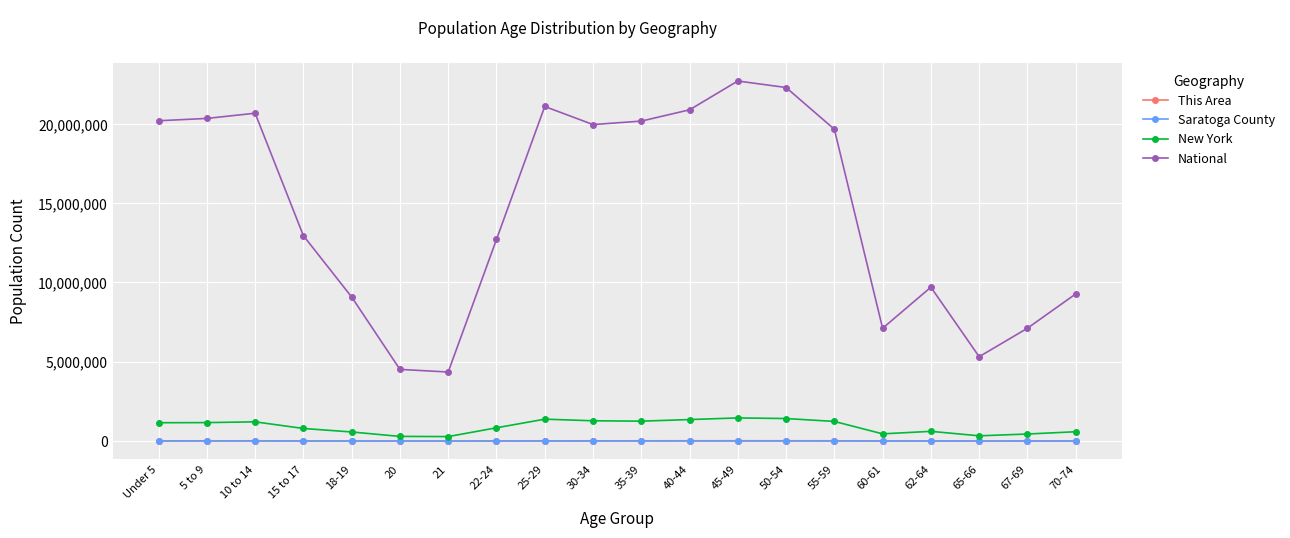

Is the value of New York at 65-66 greater than the value of National at 20?

No